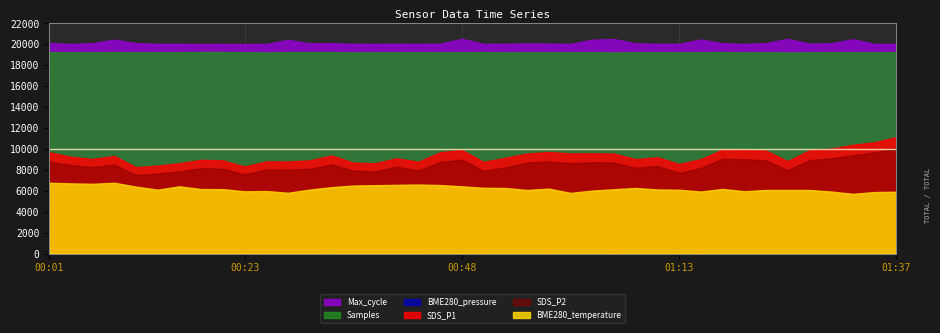

The BME280_temperature series shows 6.2 at 00:19. True or false?

True